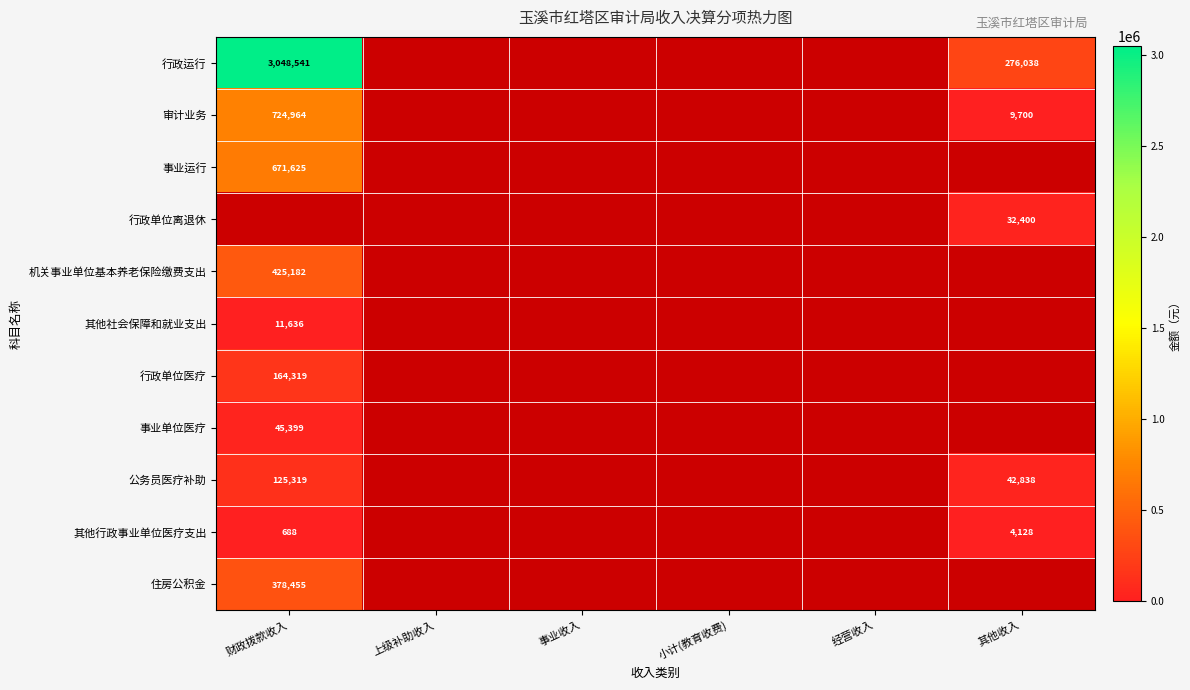

Which has a higher value, 上级补助收入 or 事业收入?

事业收入